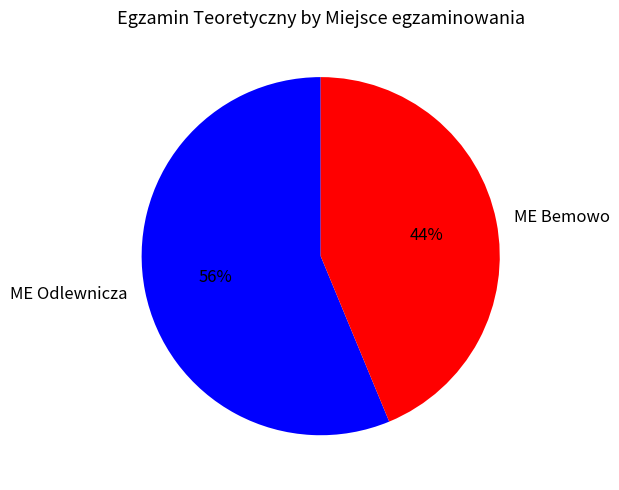

To the nearest percent, what percentage of the pie is ME Odlewnicza?

56%